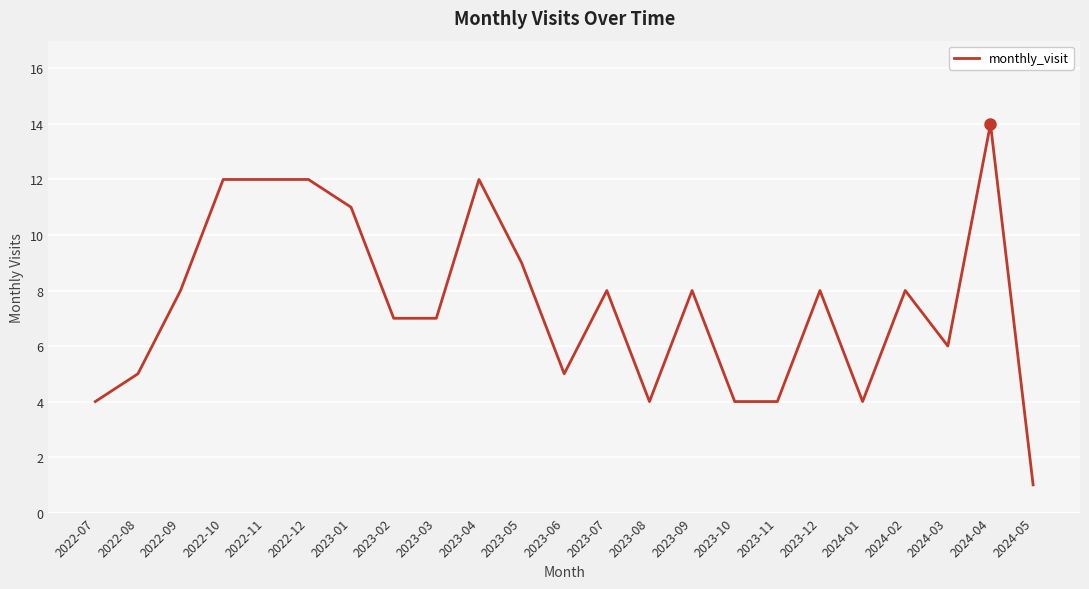

Approximately how many times larger is the value at 2024-03 compared to 2023-11?

1.5